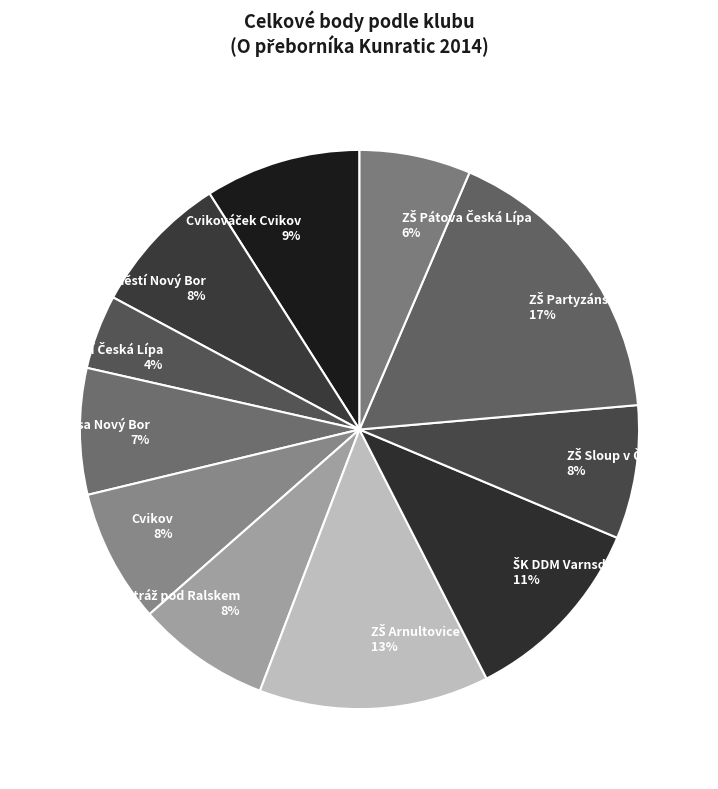

What percentage is the Cvikov 8% slice, to the nearest percent?

8%